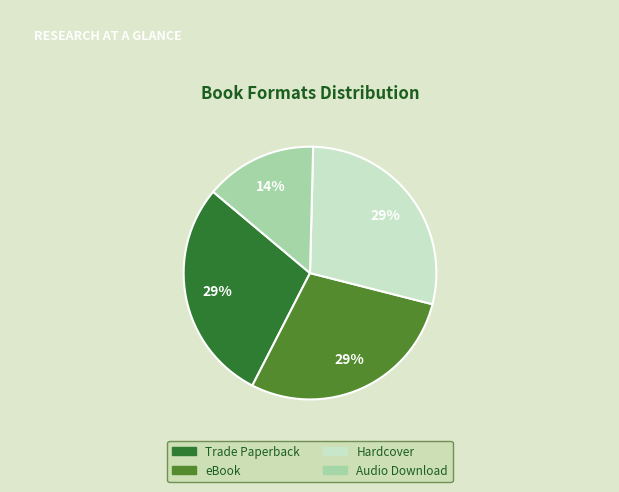

Does Trade Paperback represent more than half of the total?

No